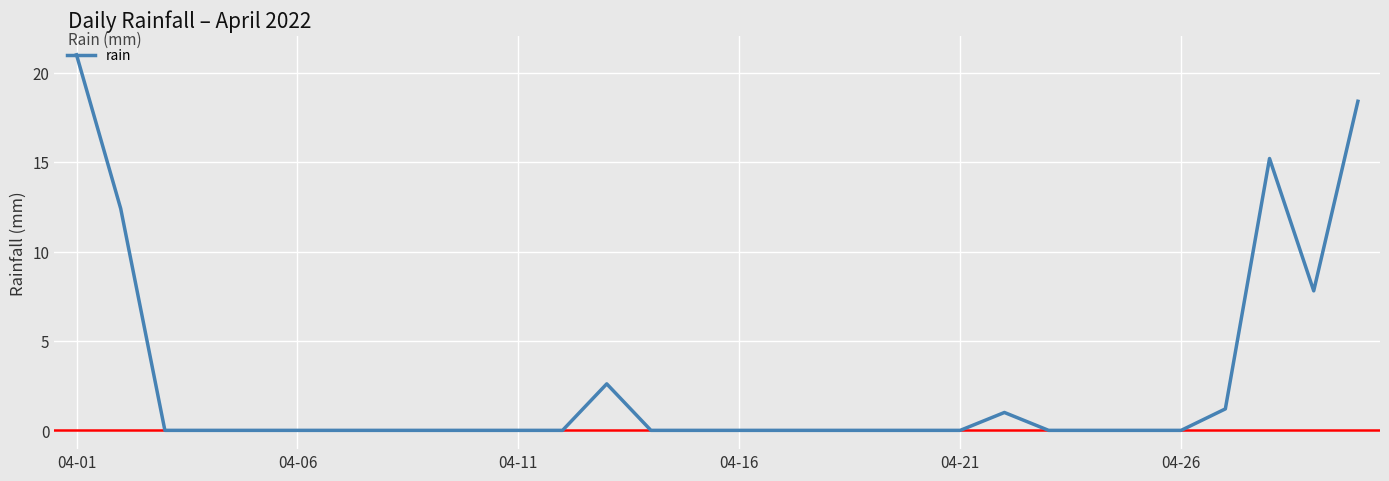

What is the difference between the maximum and minimum values?

21.0